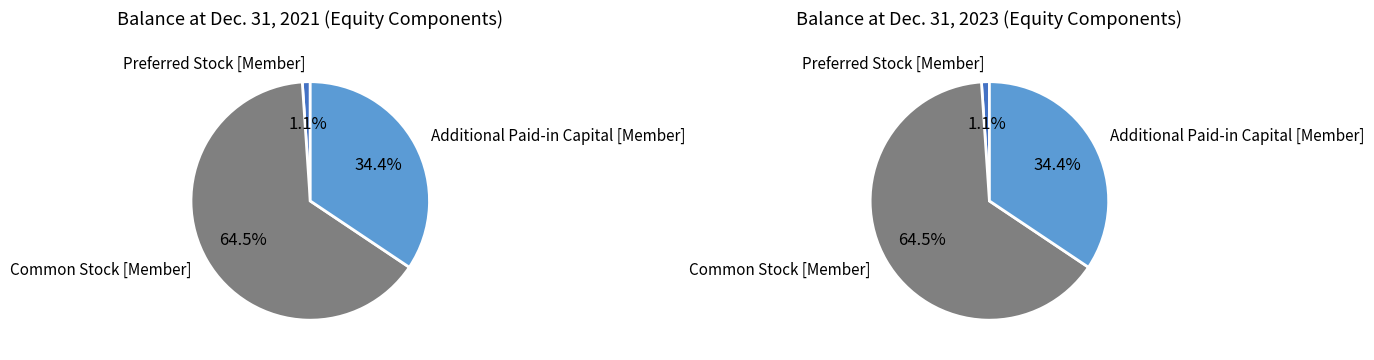

Which slice represents more than half of the pie?

Common Stock [Member]